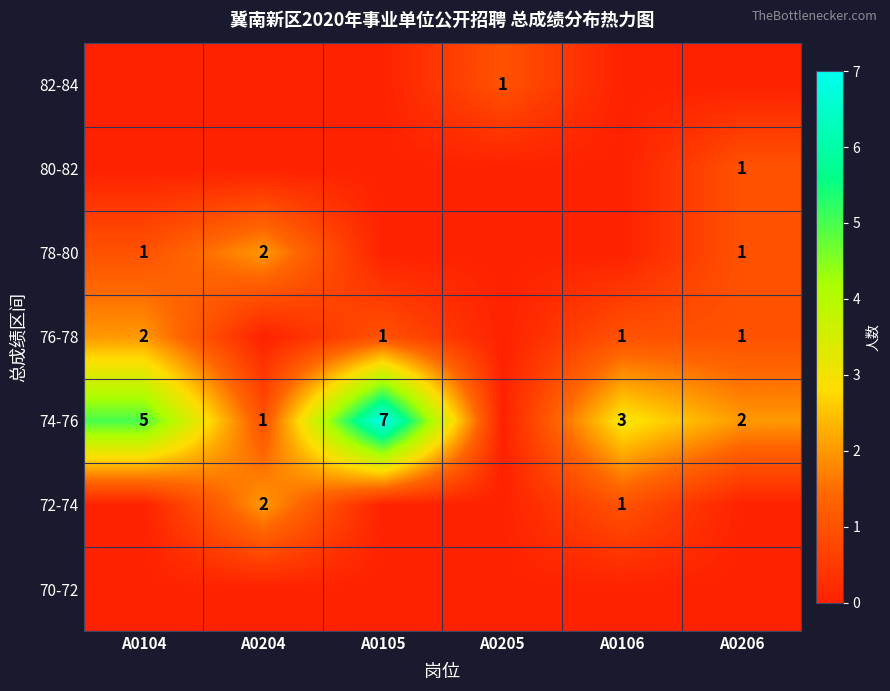

What is the spread (max minus min) of values at A0105?

7